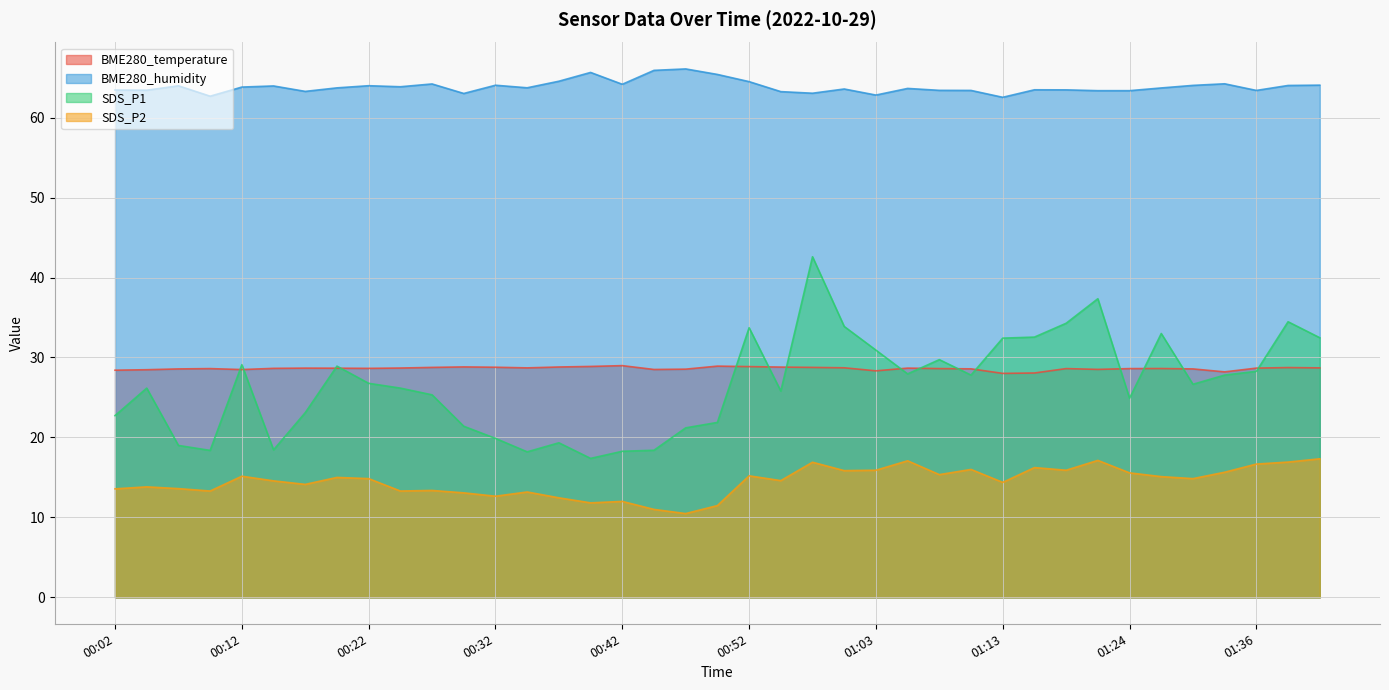

What is the maximum value shown in the chart?

66.1